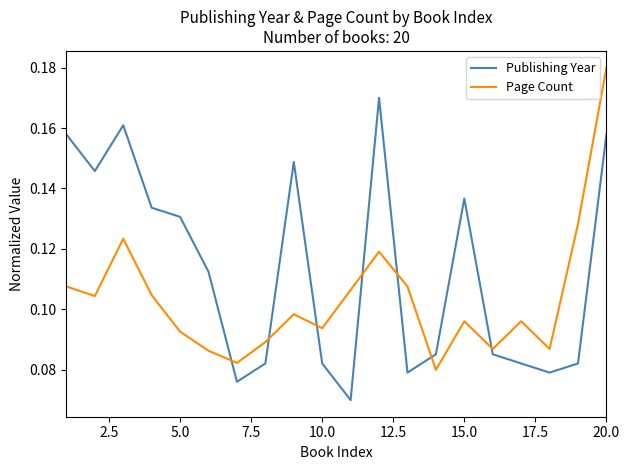

Which series has the largest total across all categories?

Publishing Year